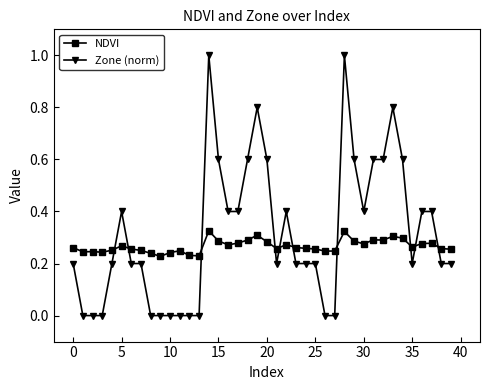

What is the sum of all Zone (norm) values?

12.8